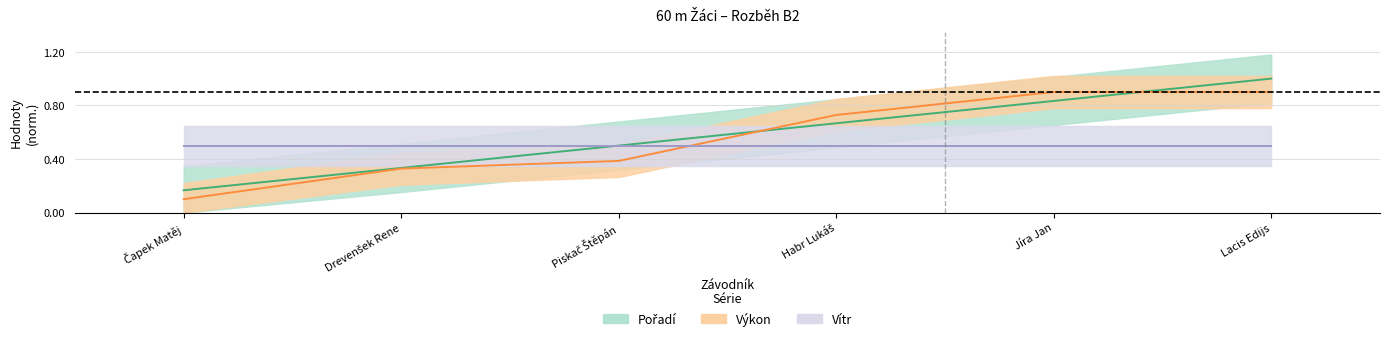

What is the label of the 6th point from the right?

Čapek Matěj